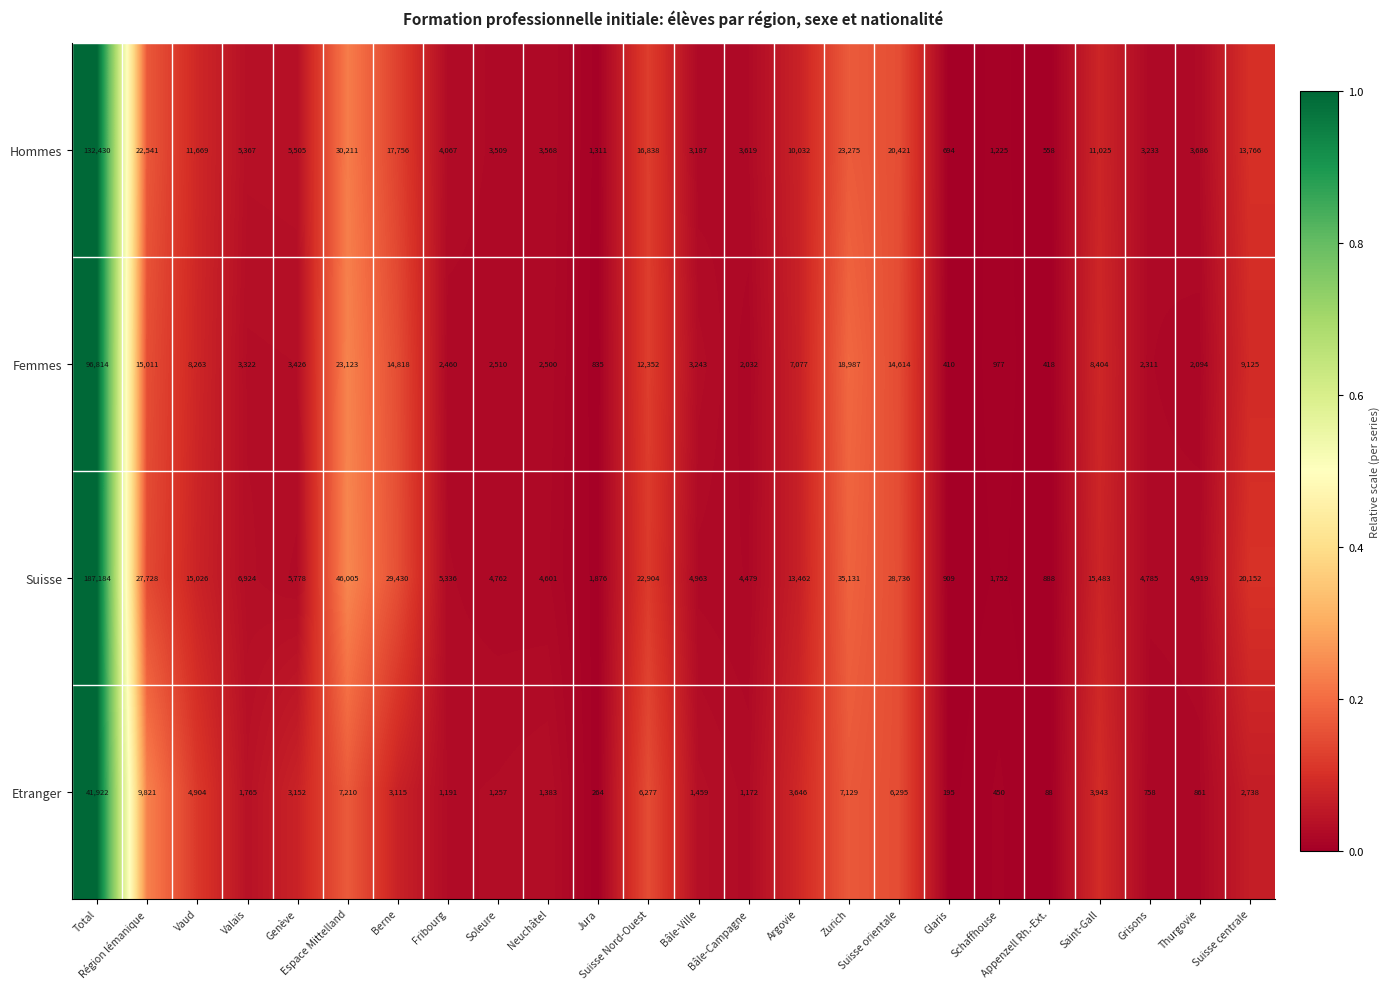

Between Vaud and Thurgovie, which series saw the biggest shift?

Suisse